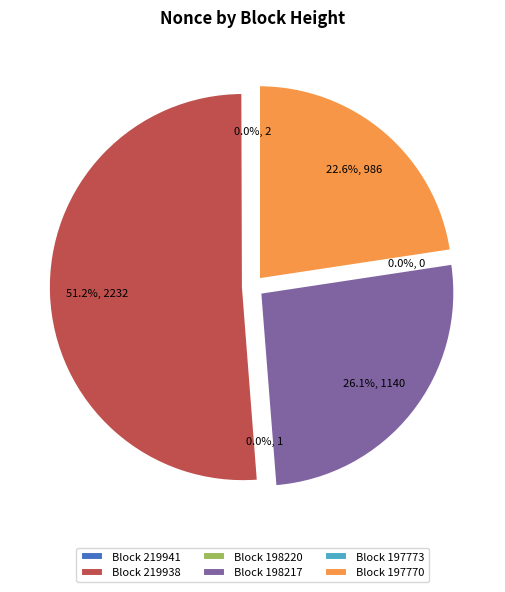

Rank the categories by value from highest to lowest.

219938, 198217, 197770, 219941, 198220, 197773